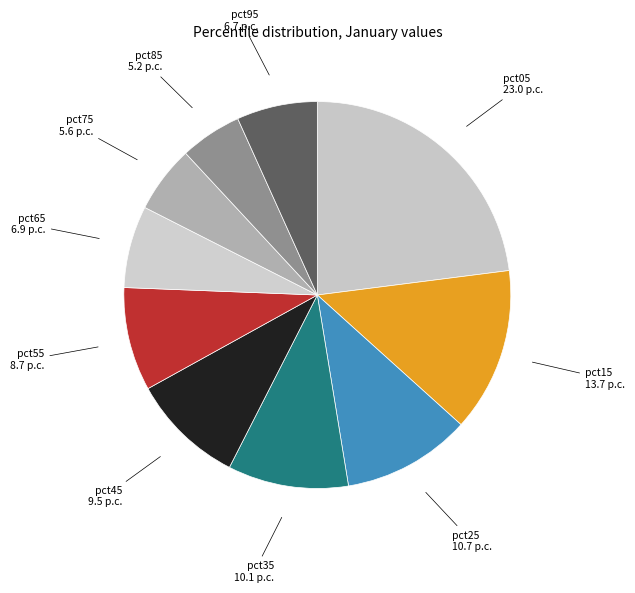

What is the largest slice in the pie chart?

pct05